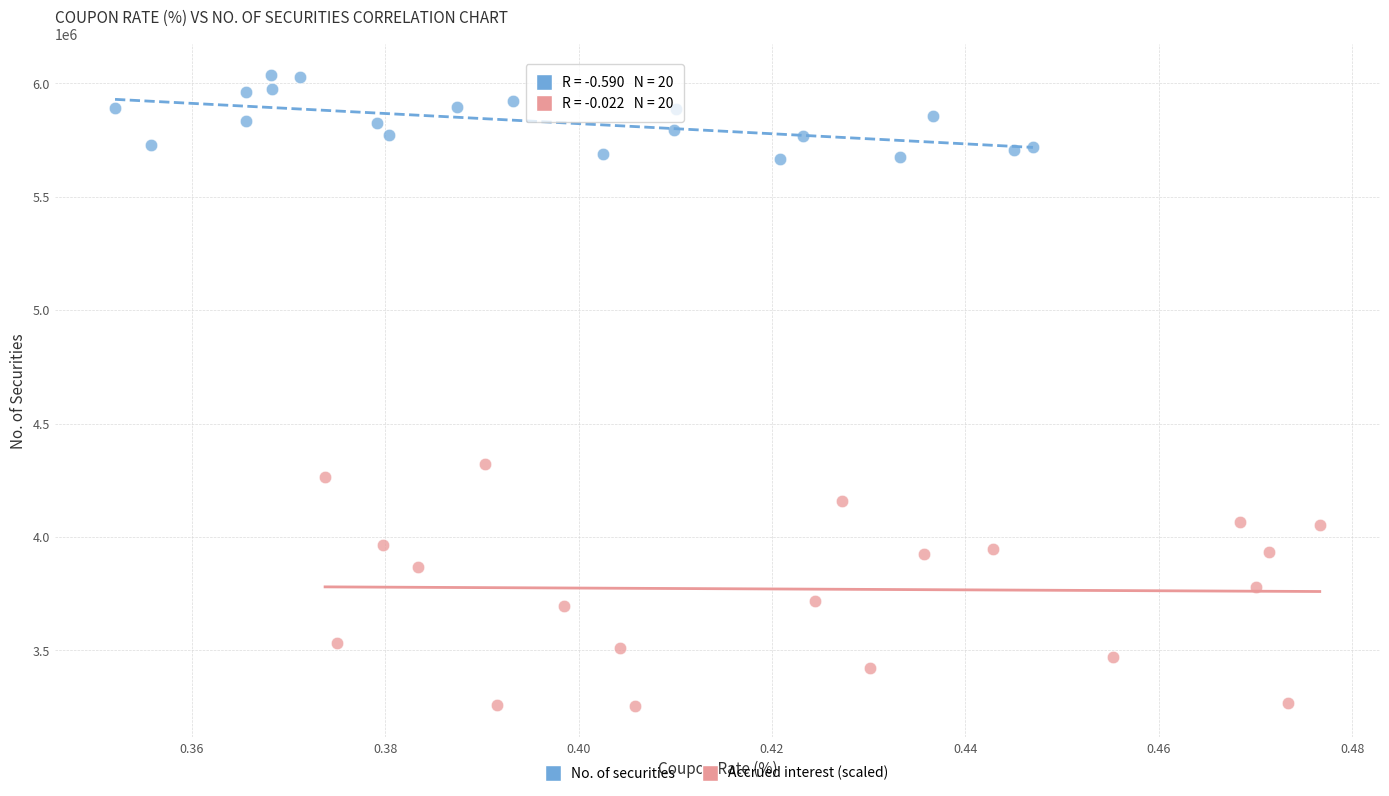

Which series has the largest Y range (max minus min)?

Accrued interest (scaled)